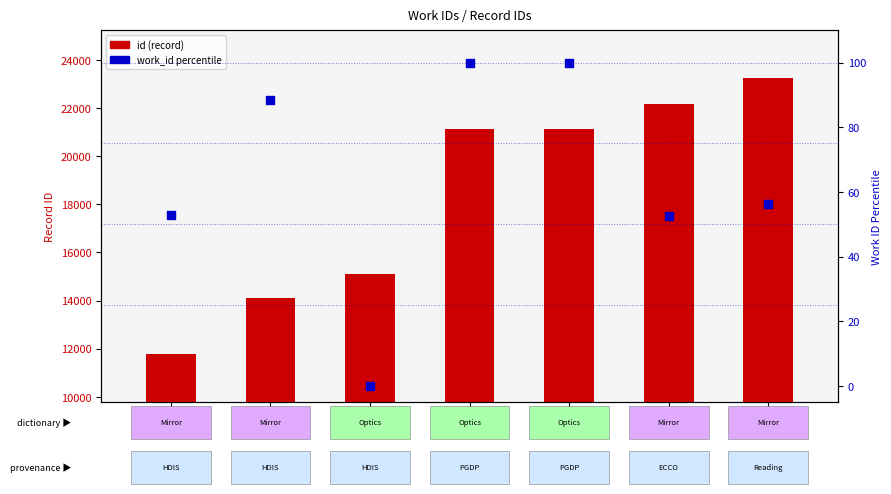

Which series contains the highest Y value?

id (record)